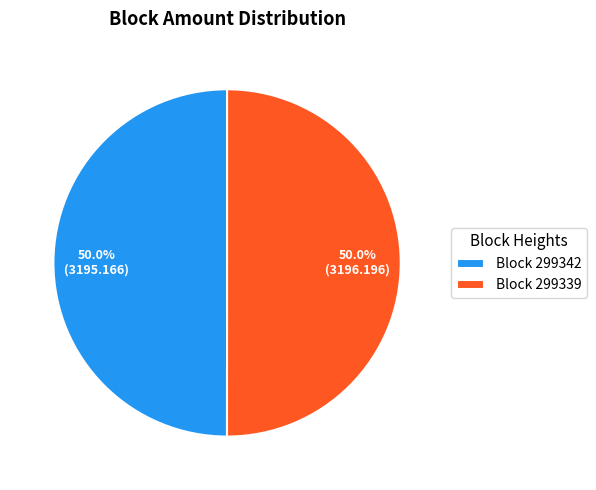

How many slices are in this pie chart?

2